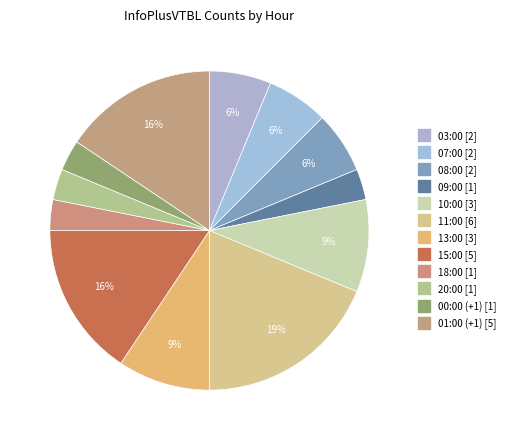

To the nearest percent, what is the difference between the 08:00 and 18:00 slice percentages?

3%